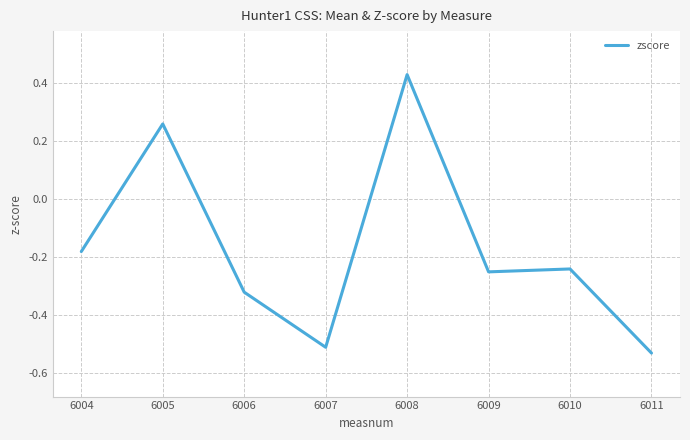

True or false: the data has more than 1 interior local peaks.

True